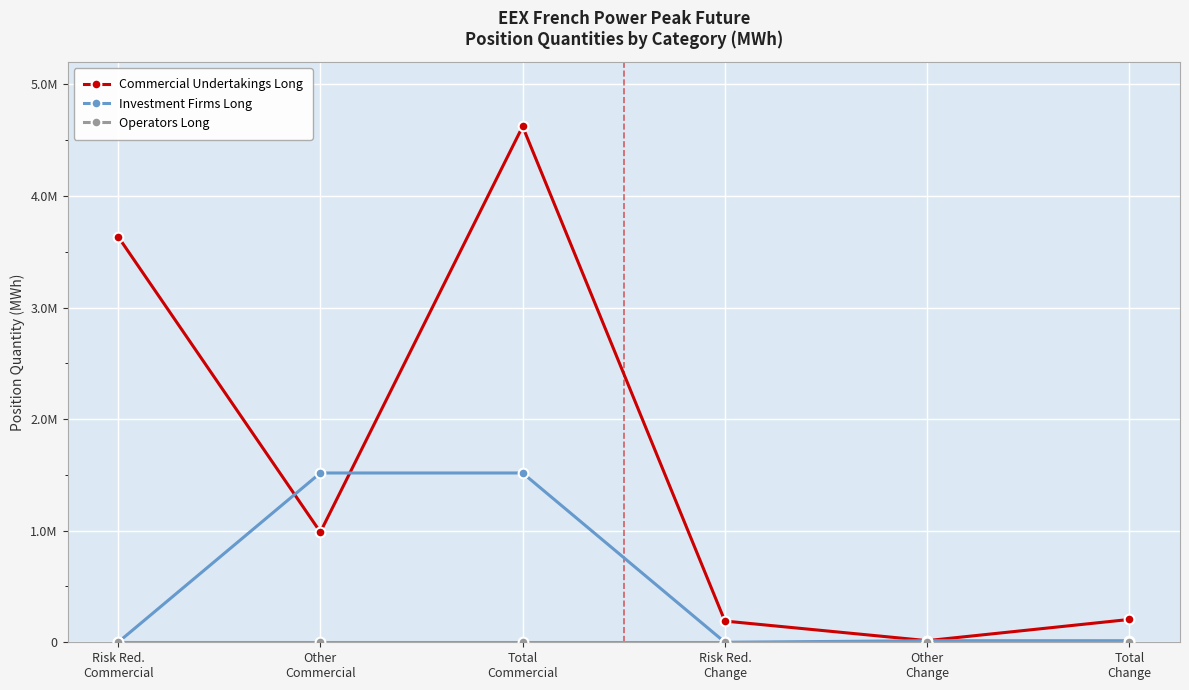

Which series has the largest total across all categories?

Commercial Undertakings Long